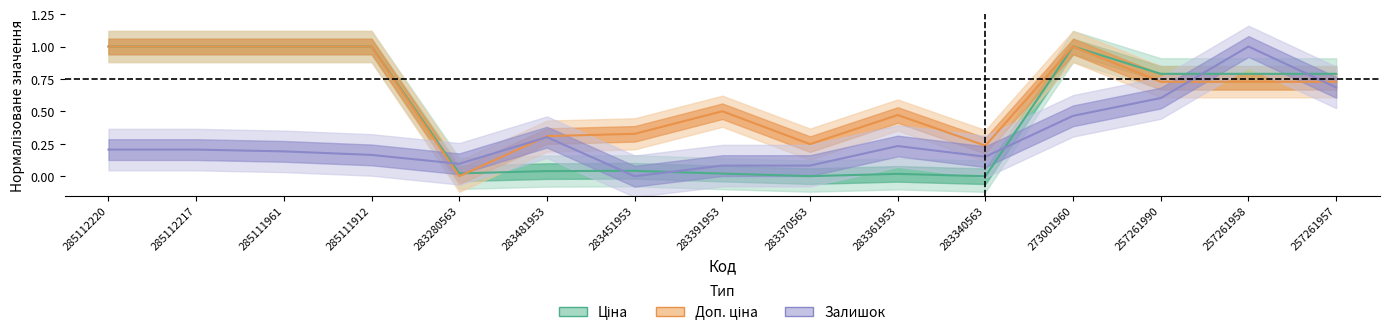

Which series has the widest spread of values?

Ціна